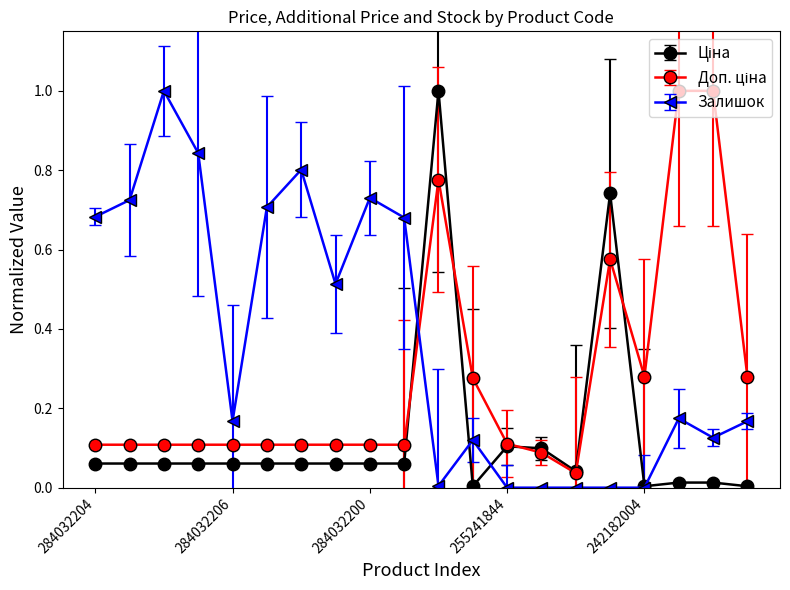

True or false: Залишок has more than 0 points higher than both neighbors.

True